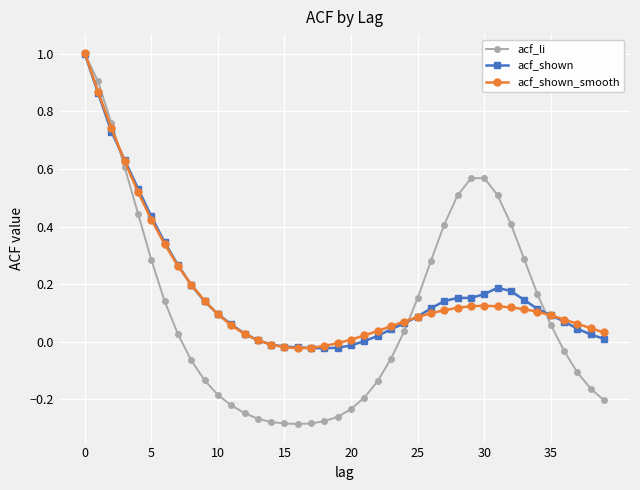

Which series has the largest range (max minus min)?

acf_li